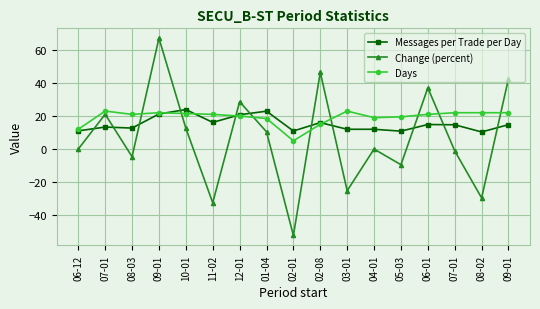

What value does the Change (percent) series have at 09-01?

67.1